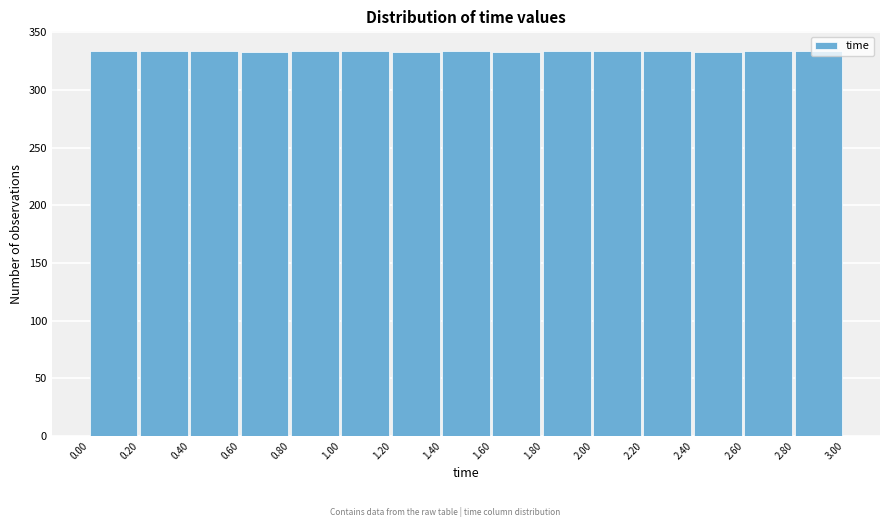

Reading left to right, list every bar in this chart as the range it spans on the x-axis followed by its height. The values are not printed on the chart, so give them approximately, as read against the axis.

0.00 to 0.20: 335
0.20 to 0.40: 335
0.40 to 0.60: 335
0.60 to 0.80: 335
0.80 to 1.00: 335
1.00 to 1.20: 335
1.20 to 1.40: 335
1.40 to 1.60: 335
1.60 to 1.80: 335
1.80 to 2.00: 335
2.00 to 2.20: 335
2.20 to 2.40: 335
2.40 to 2.60: 335
2.60 to 2.80: 335
2.80 to 3.00: 335